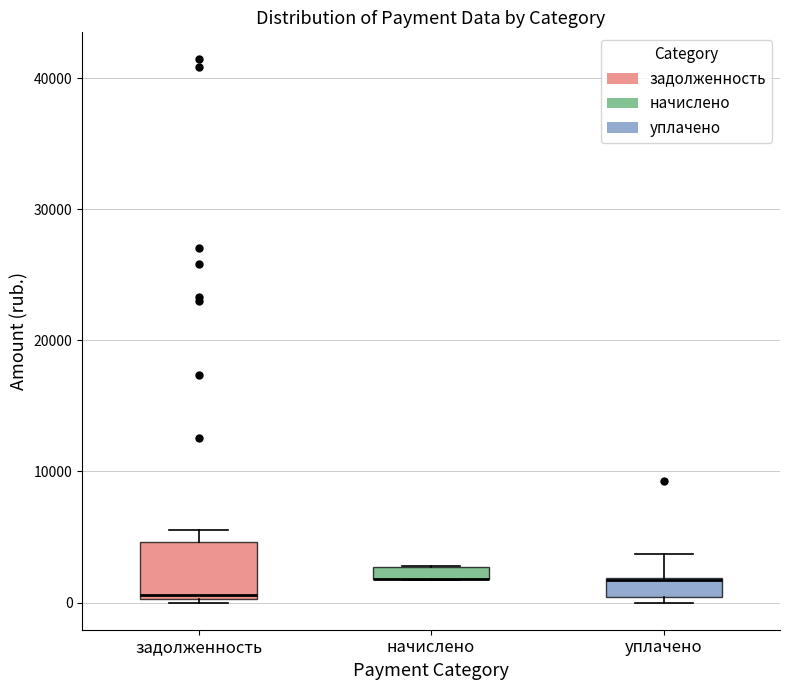

Comparing the boxes themselves (not the whiskers), which one is the tallest?

задолженность